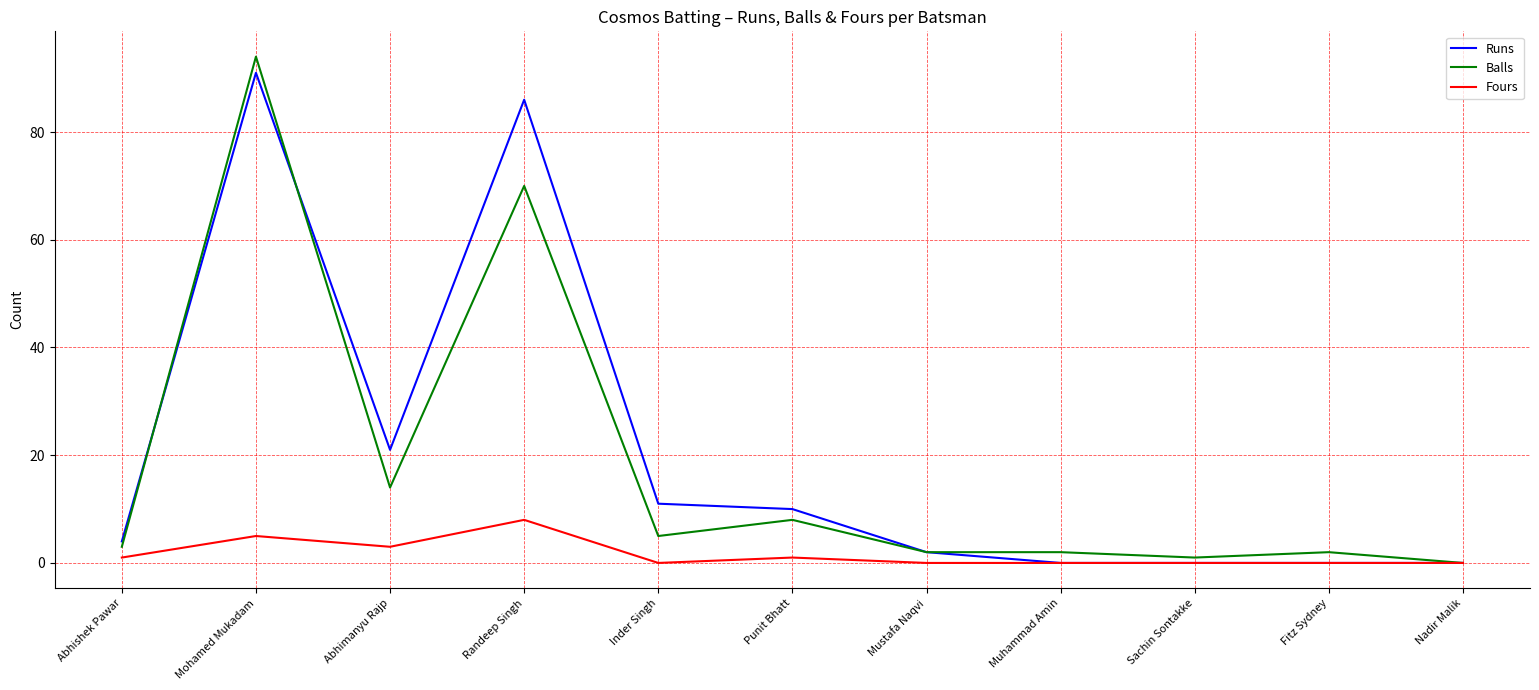

Where is the first local minimum for Fours?

Abhimanyu Rajp